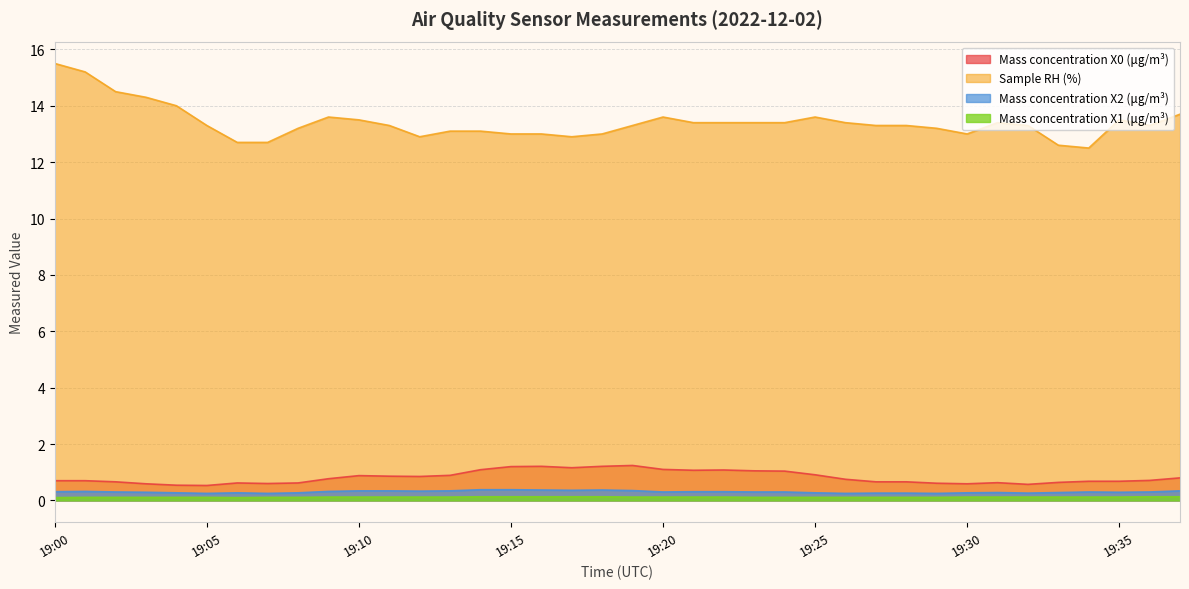

Is the value of Mass concentration X1 (μg/m³) at 19:08 greater than the value of Sample RH (%) at 19:36?

No